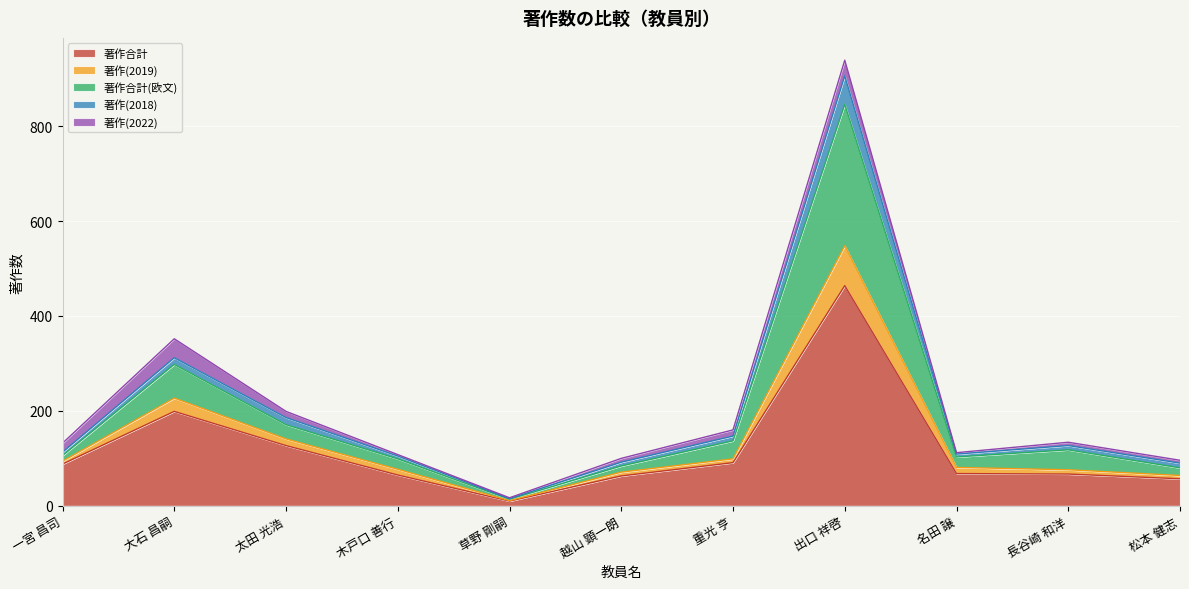

Does the chart display data point markers on the line(s)?

No